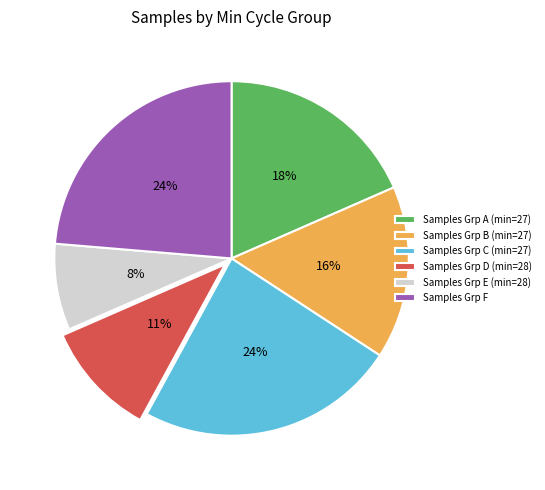

Approximately how many times larger is the value at Samples Grp D (min=28) compared to Samples Grp A (min=27)?

0.6